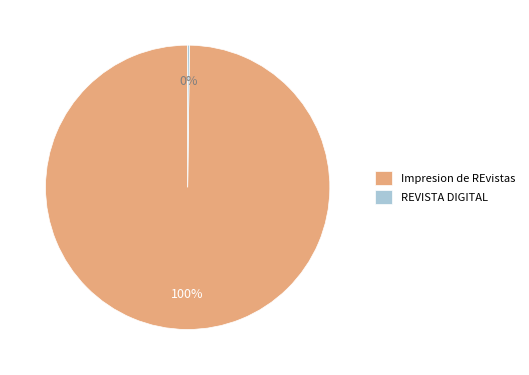

To the nearest percent, what portion does Impresion de REvistas represent?

100%